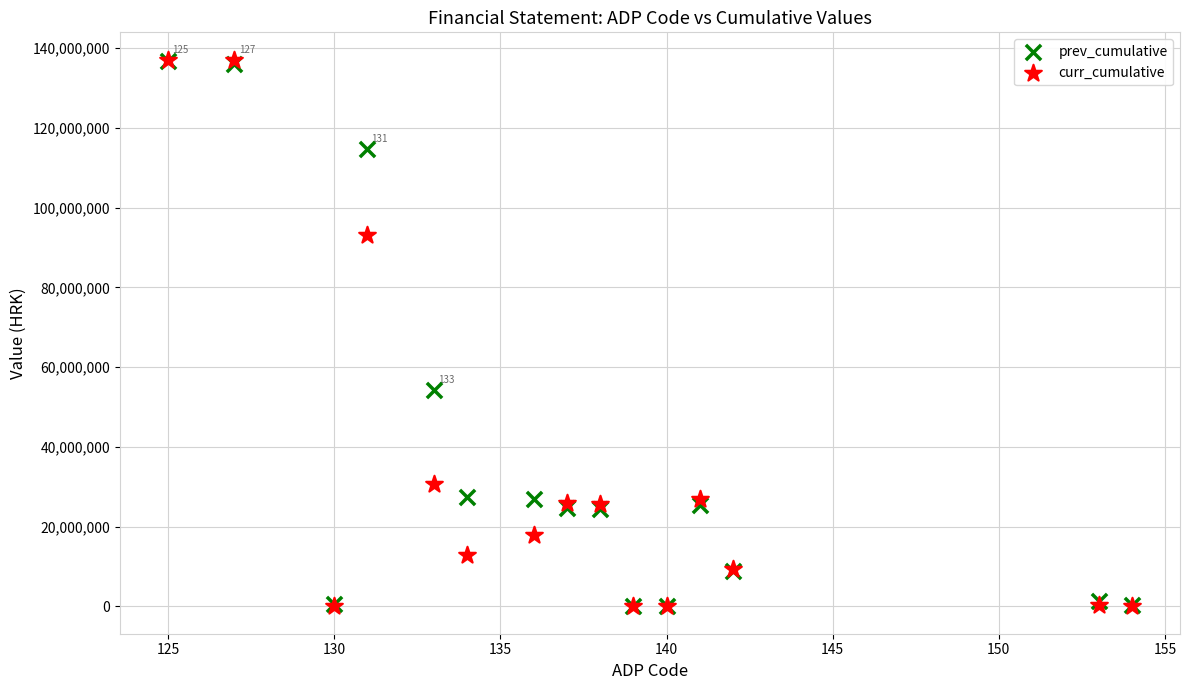

In the curr_cumulative series, what Y value is closest to 68570784?

93074107